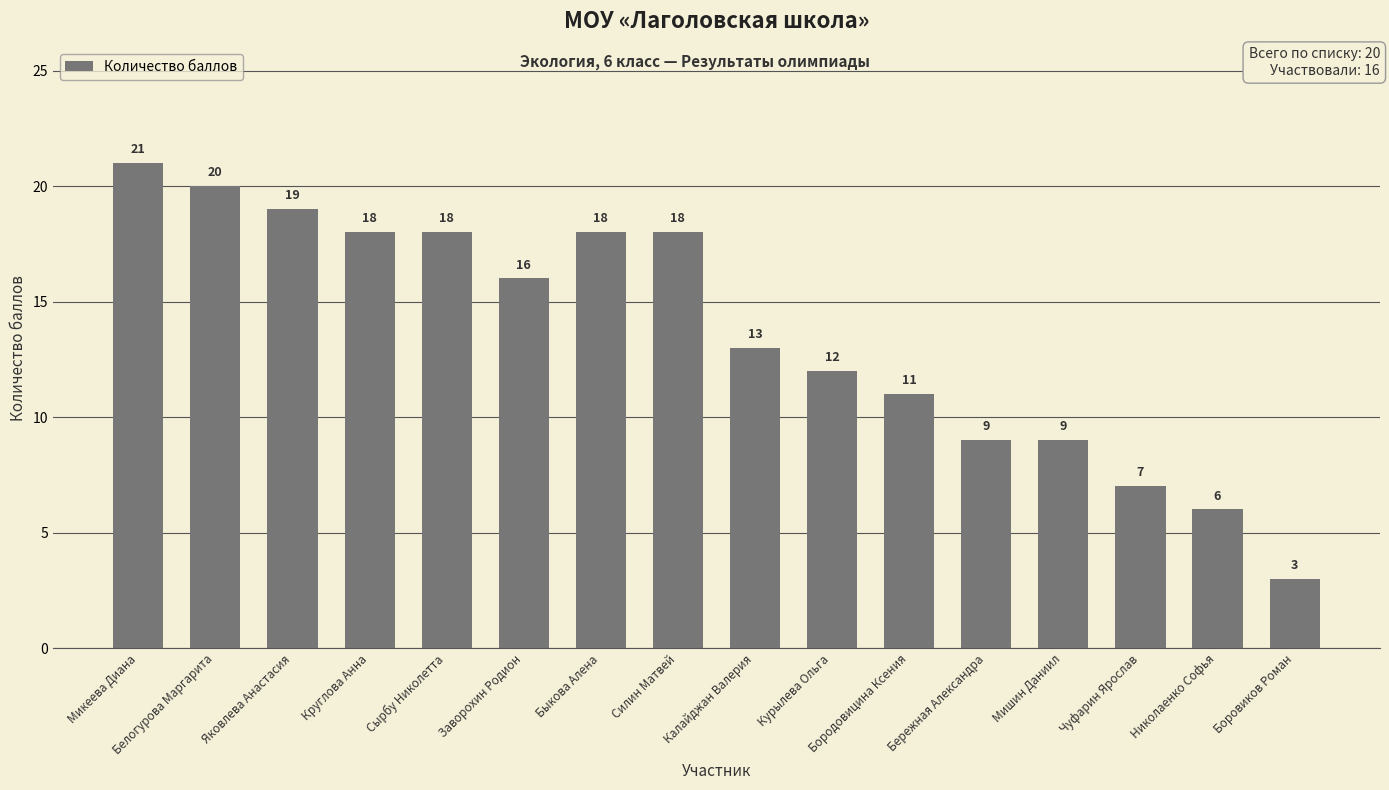

Approximately how many times larger is the value at Быкова Алена compared to Микеева Диана?

0.9